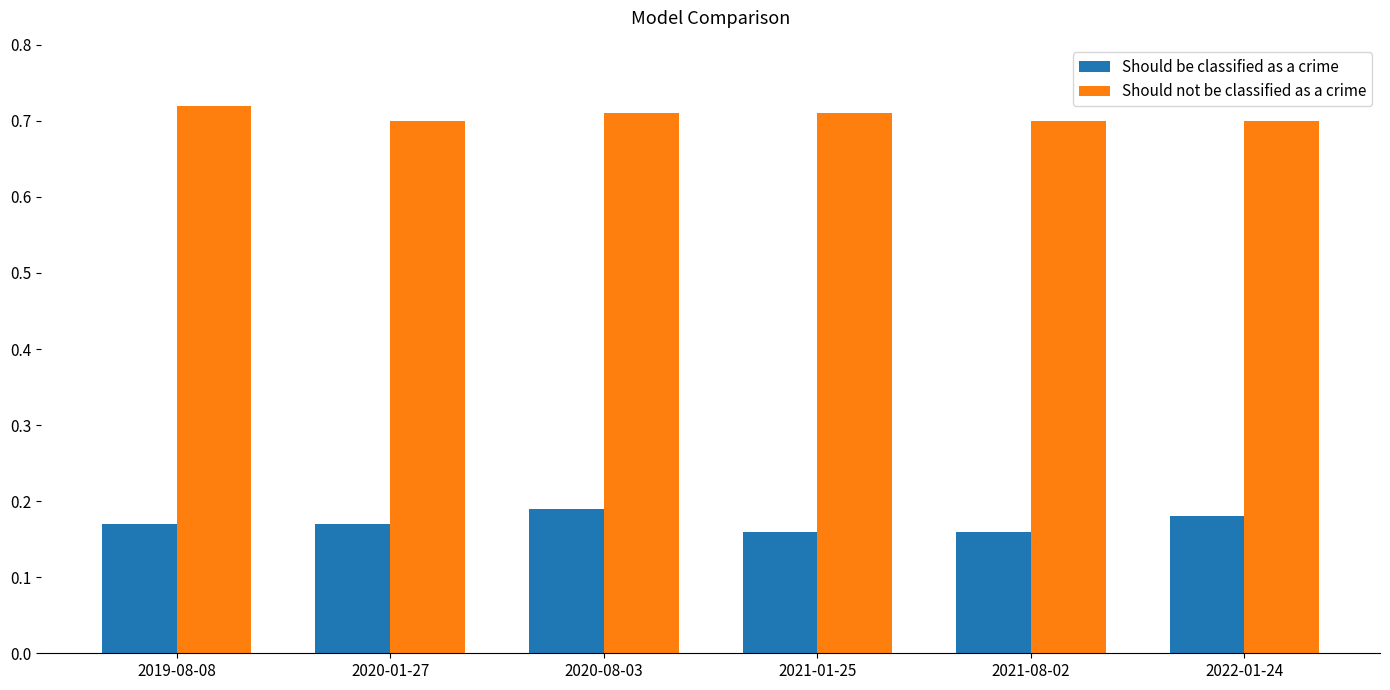

What is the label of the 1st bar from the left?

2019-08-08